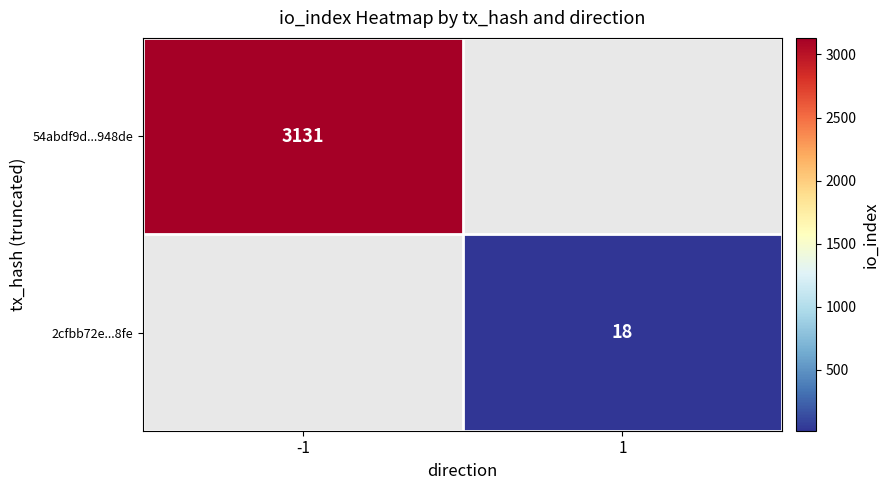

The value of 2cfbb72e...8fe at 1 is 25. True or false?

False